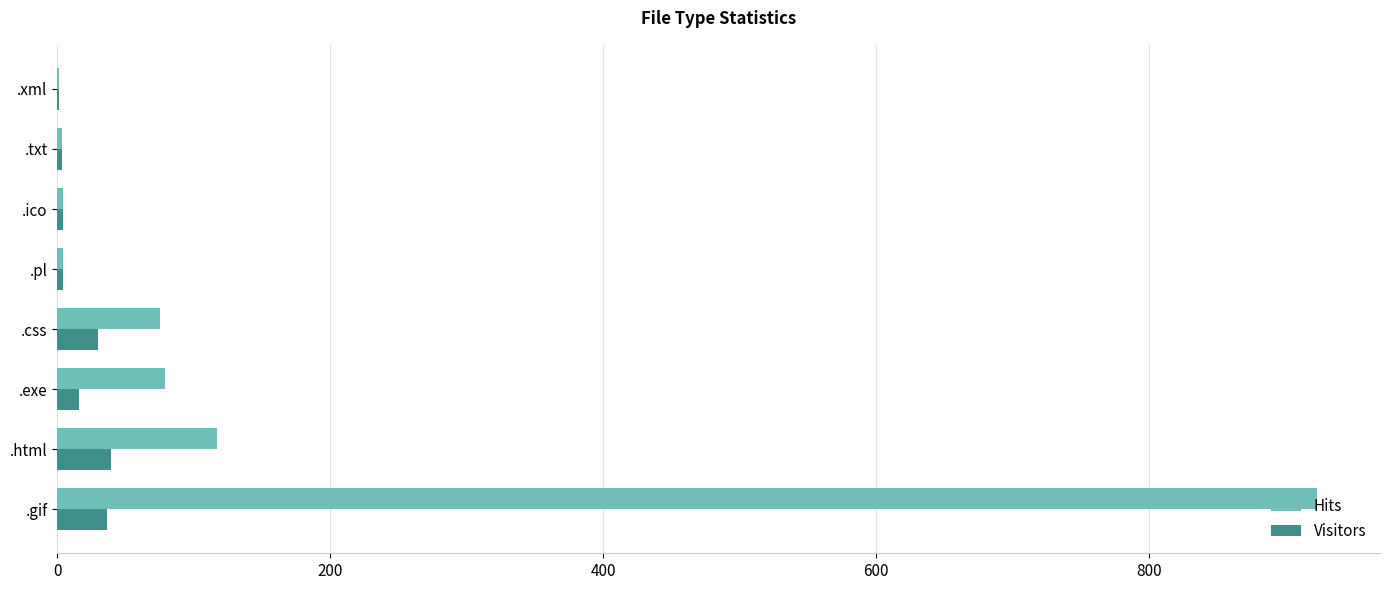

Read the Visitors value at .gif.

36